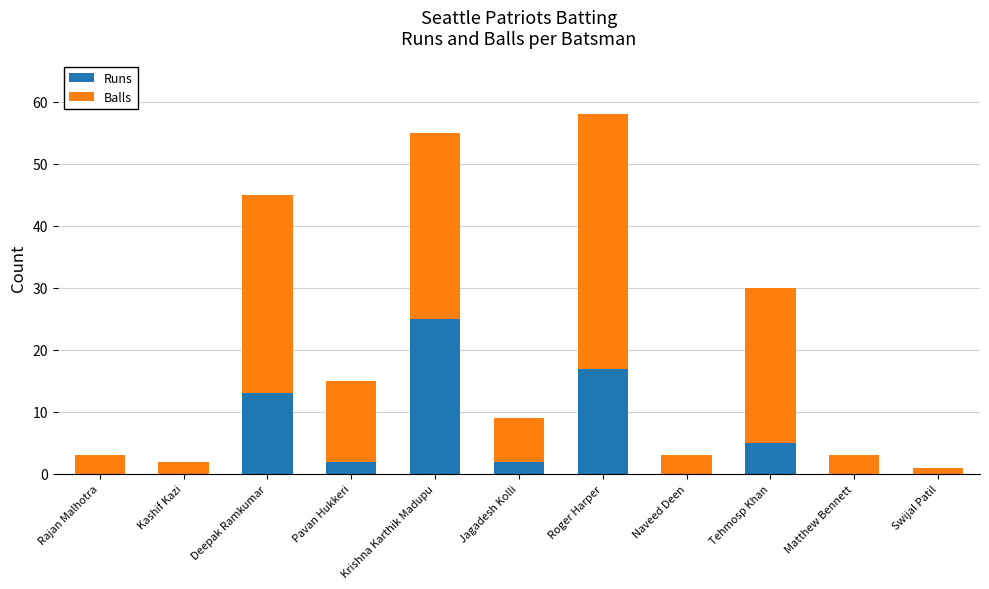

What is the highest value of the Runs series?

25